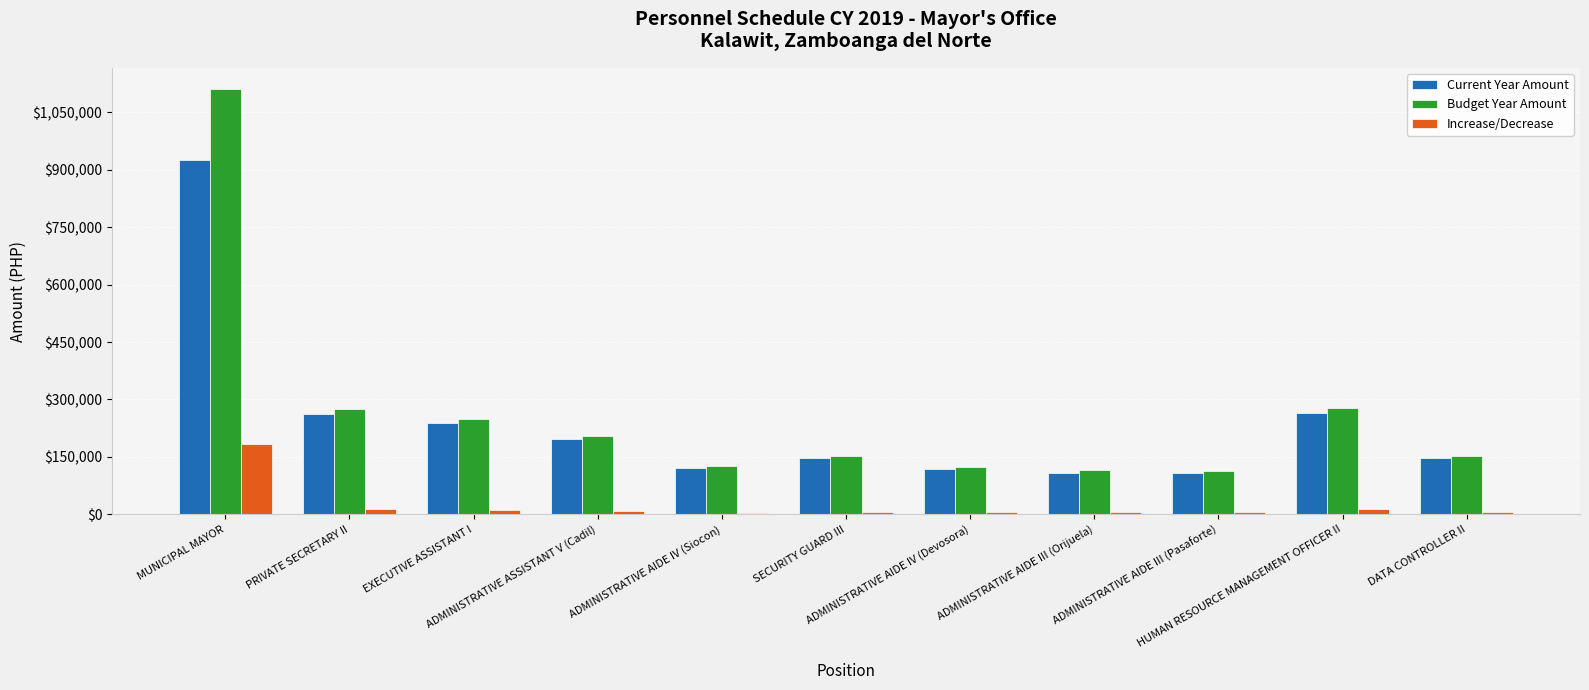

How many values in the Current Year Amount series are below 147900?

5